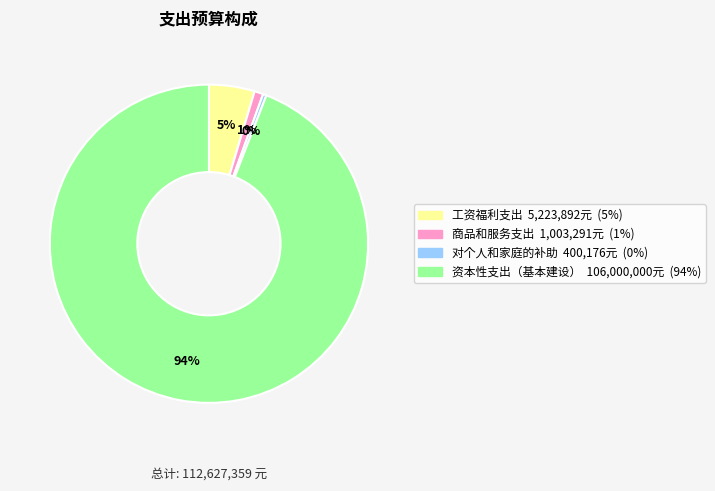

What is the smallest slice in the pie chart?

对个人和家庭的补助